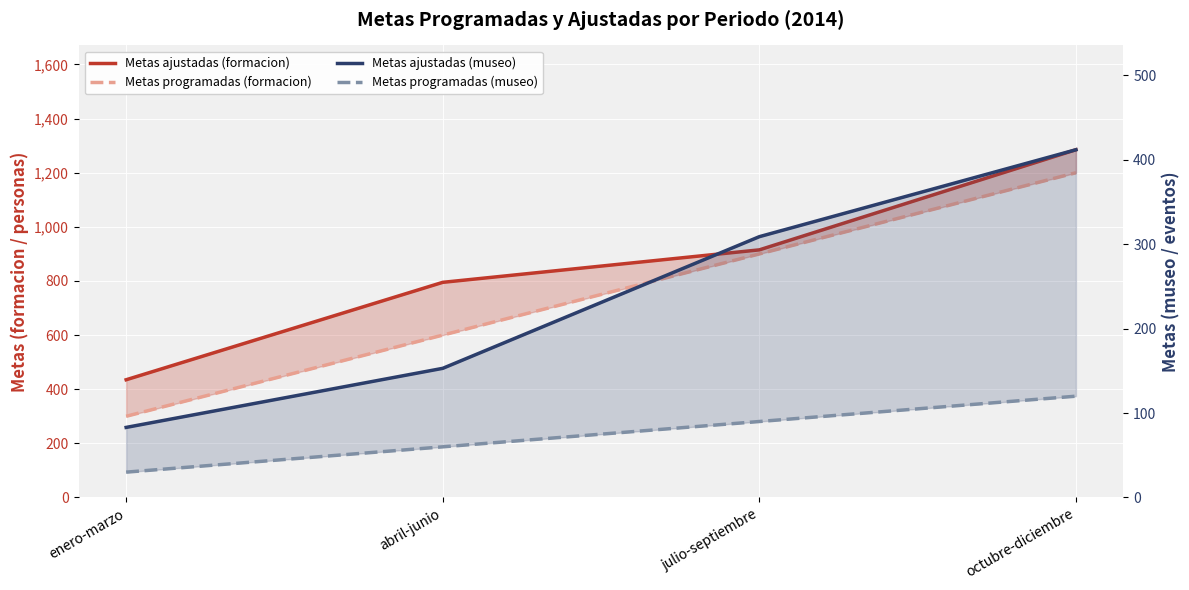

Rank the series at abril-junio from highest to lowest value.

Metas ajustadas (formacion), Metas programadas (formacion), Metas ajustadas (museo), Metas programadas (museo)